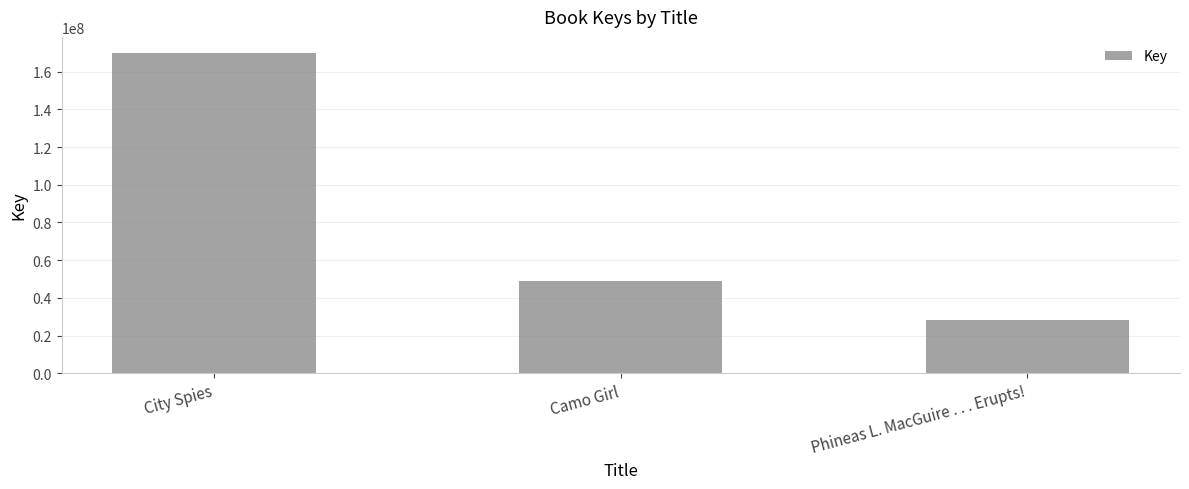

How many values are between 28434649 and 169996586?

3